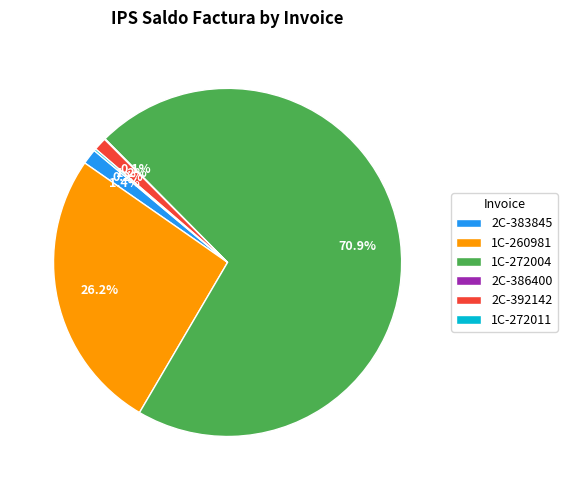

Between 1C-272004 and 2C-392142, which is larger?

1C-272004